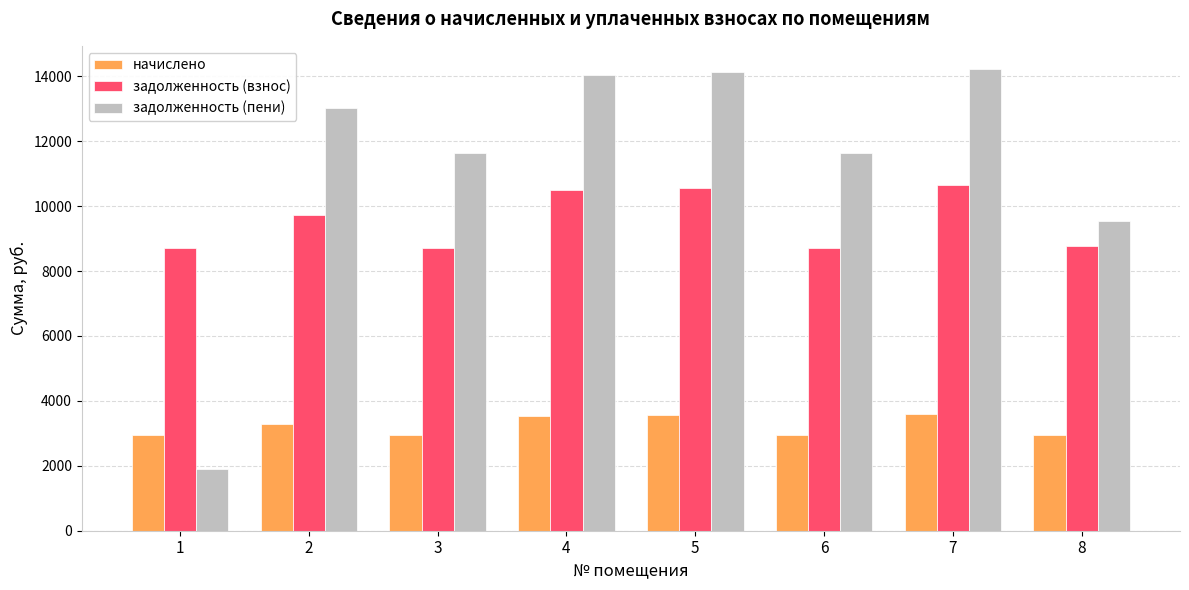

Count the number of data series in this chart.

3